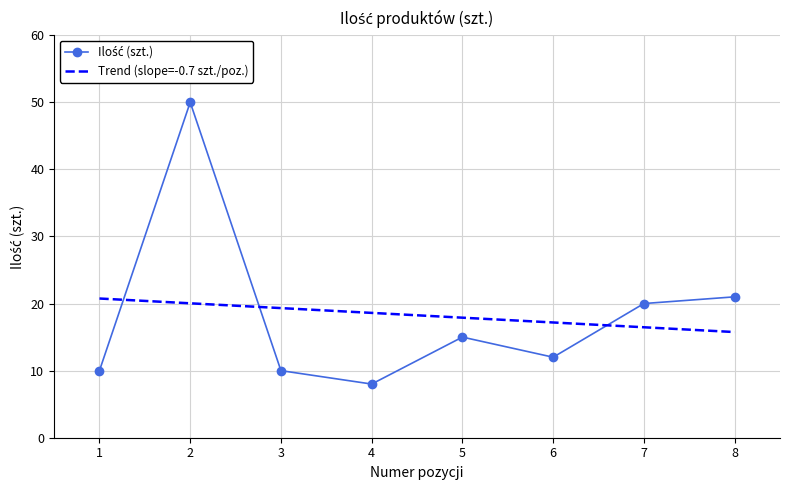

What is the spread (max minus min) of values at 5?

2.9